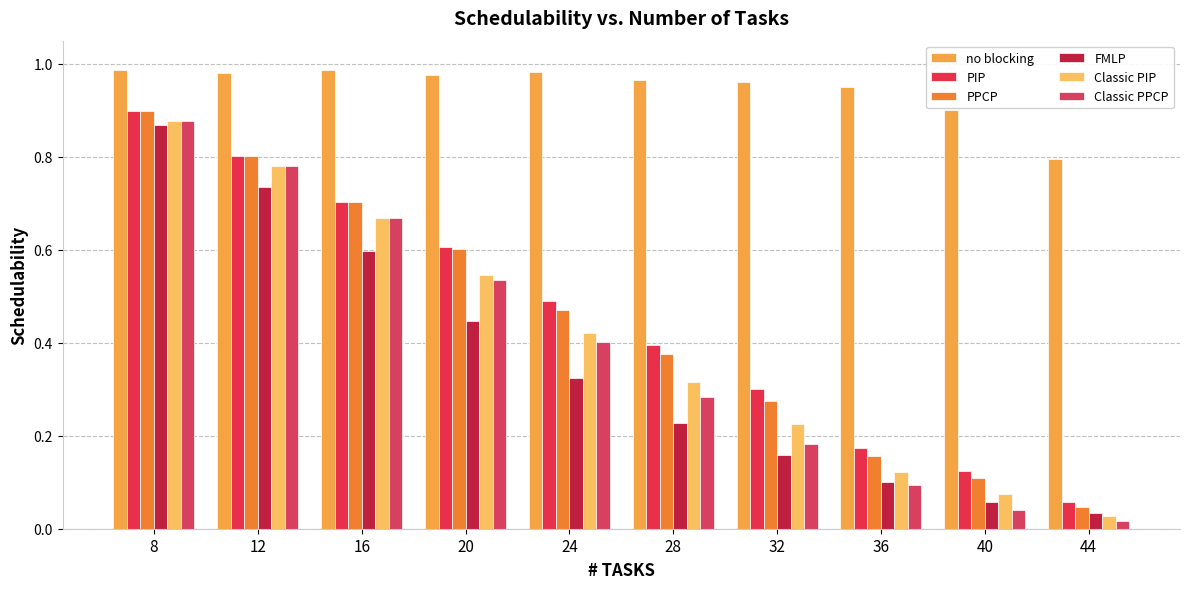

How many bars are there in total?

60